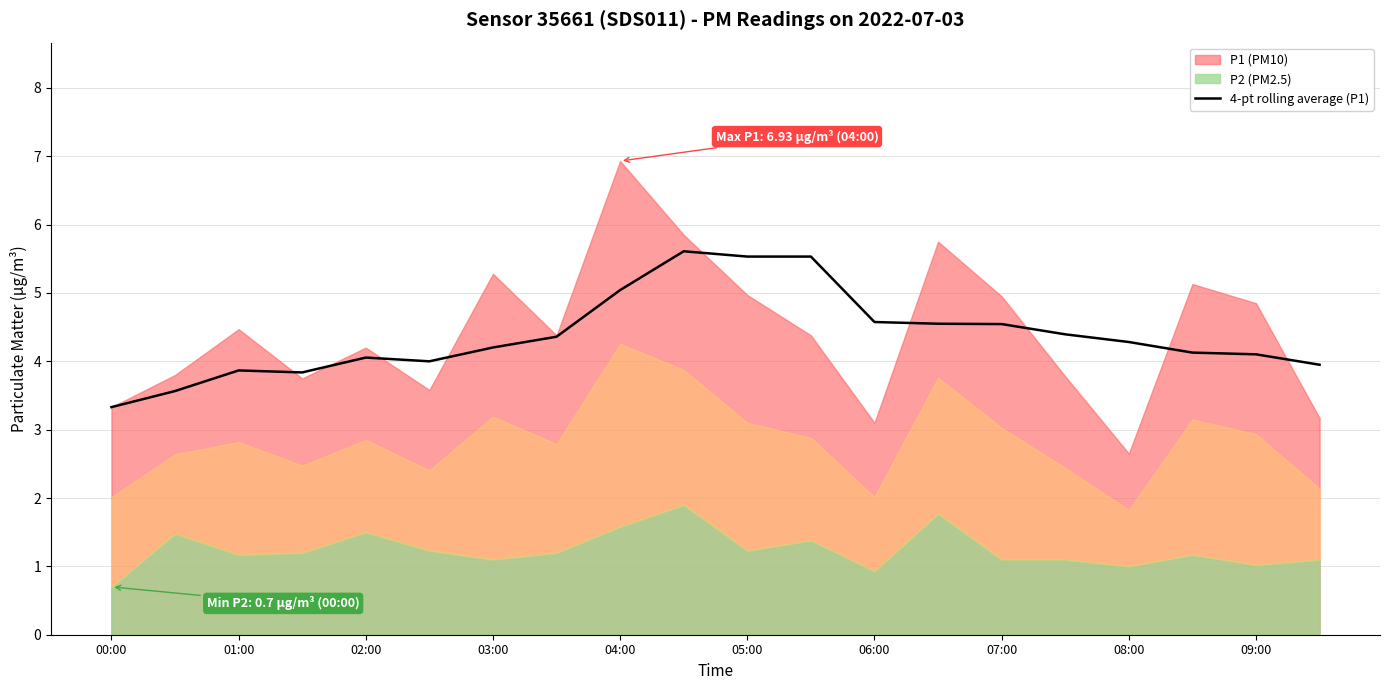

How many categories are shown in the chart?

20